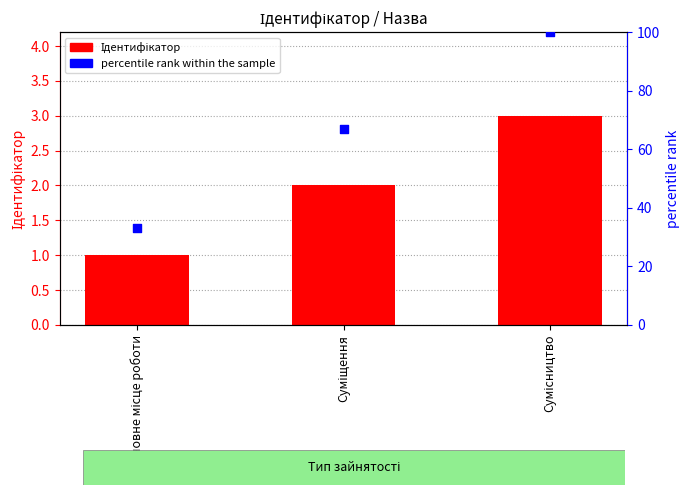

Which series reaches the minimum Y coordinate?

Ідентифікатор